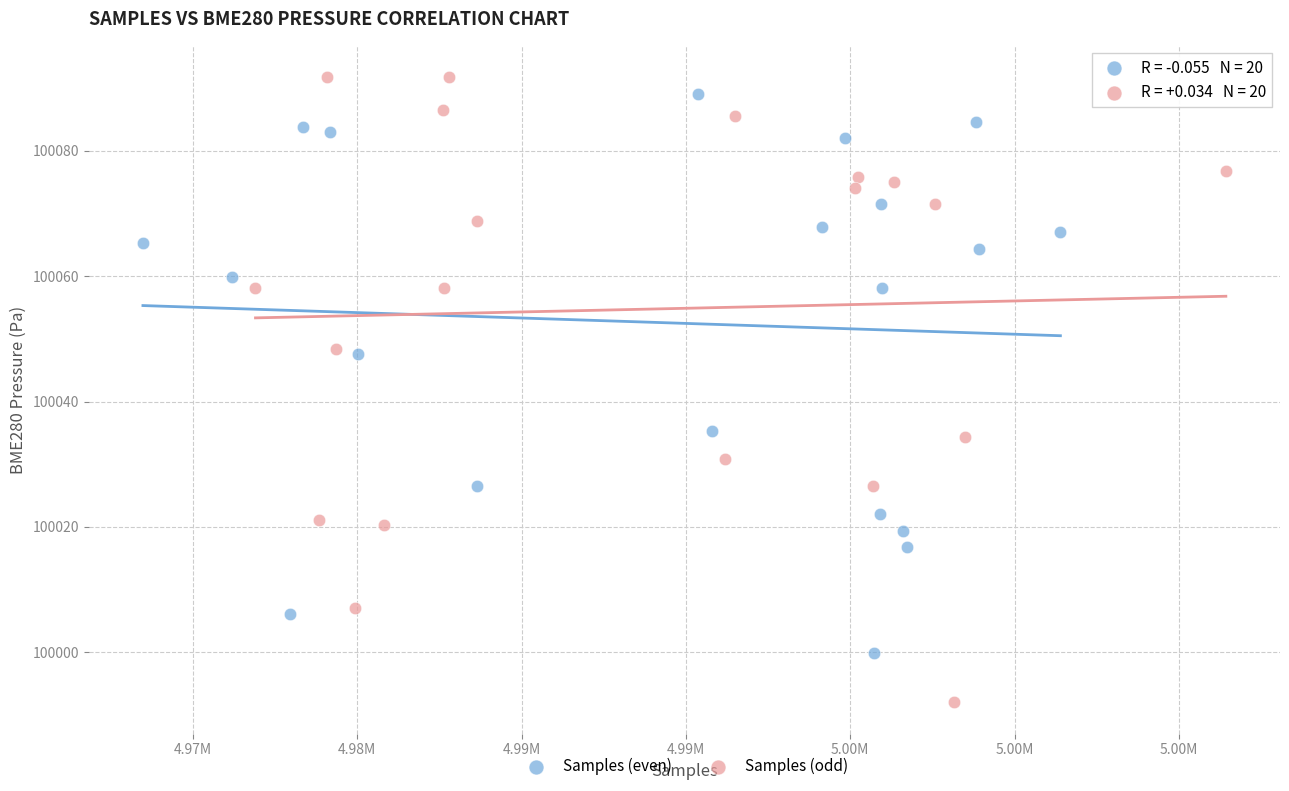

What are all the series names shown in the legend?

Samples (even), Samples (odd)